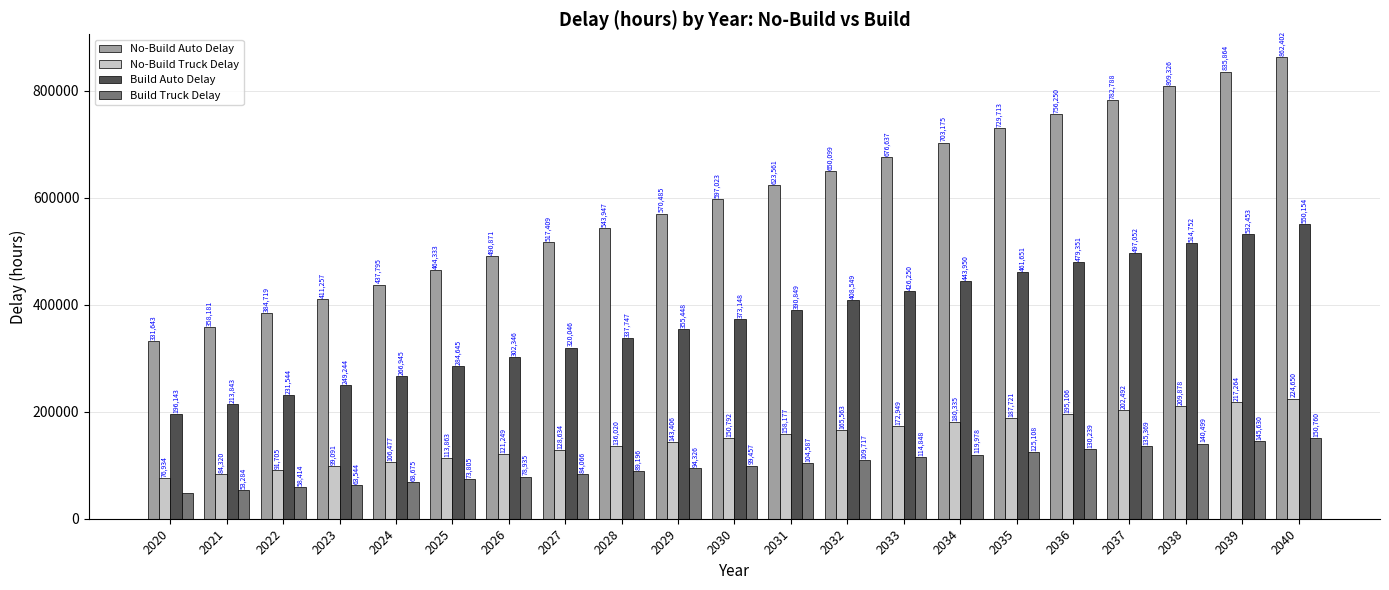

Which series has the largest range (max minus min)?

No-Build Auto Delay